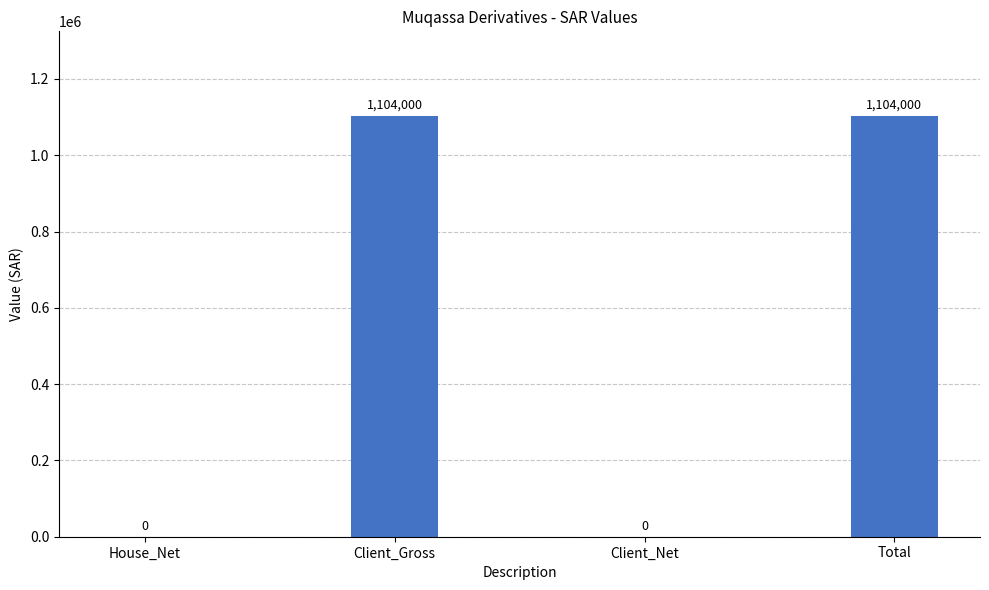

What is the average value?

552000